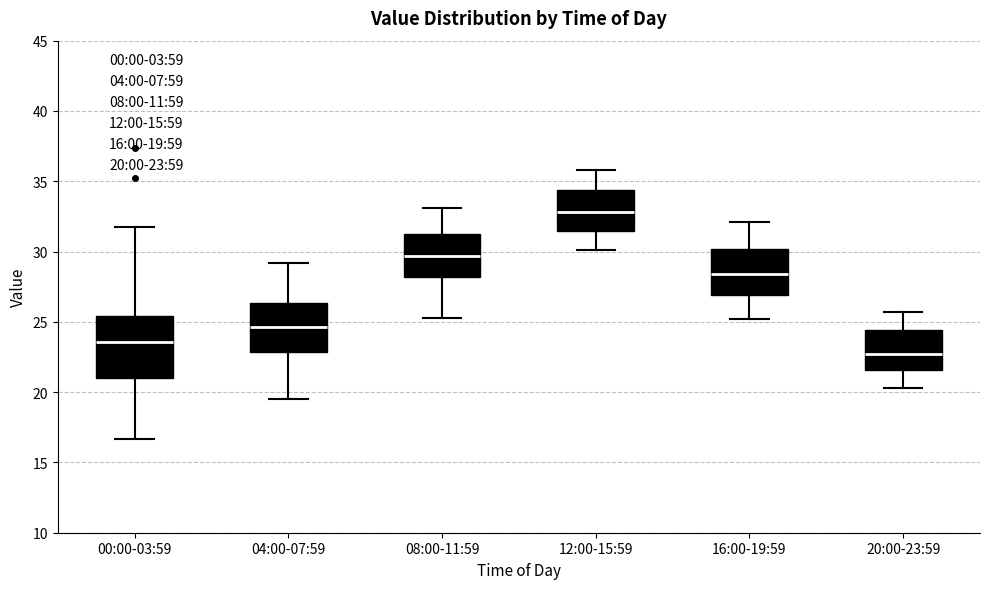

Reading left to right, transcribe this box plot: for each box, give where its median line is, the range the box spans, and where its two whiskers end, as read against the y-axis. The values are not printed on the chart, so give them approximately, as read against the axis.

00:00-03:59: median 23.5, box 21.0 to 25.5, whiskers 16.5 to 32.0
04:00-07:59: median 24.5, box 23.0 to 26.5, whiskers 19.5 to 29.0
08:00-11:59: median 29.5, box 28.0 to 31.5, whiskers 25.5 to 33.0
12:00-15:59: median 33.0, box 31.5 to 34.5, whiskers 30.0 to 36.0
16:00-19:59: median 28.5, box 27.0 to 30.0, whiskers 25.0 to 32.0
20:00-23:59: median 22.5, box 21.5 to 24.5, whiskers 20.5 to 25.5